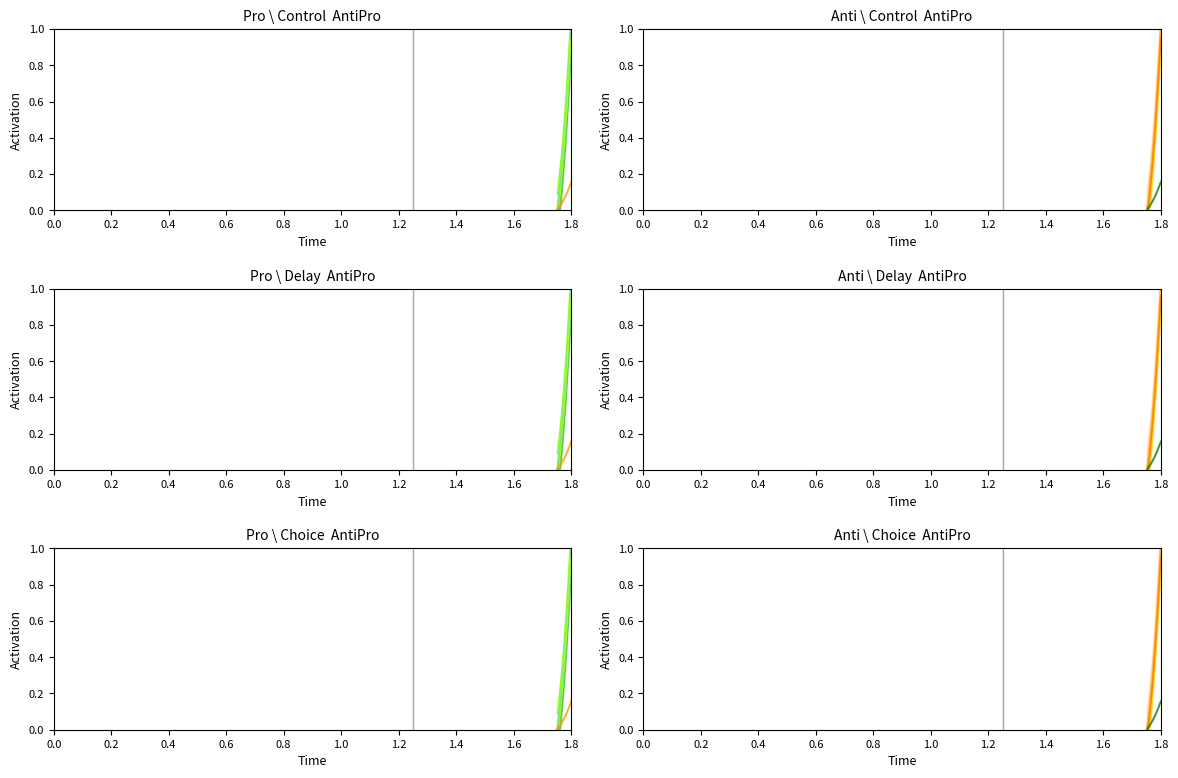

How many categories are shown in the chart?

32